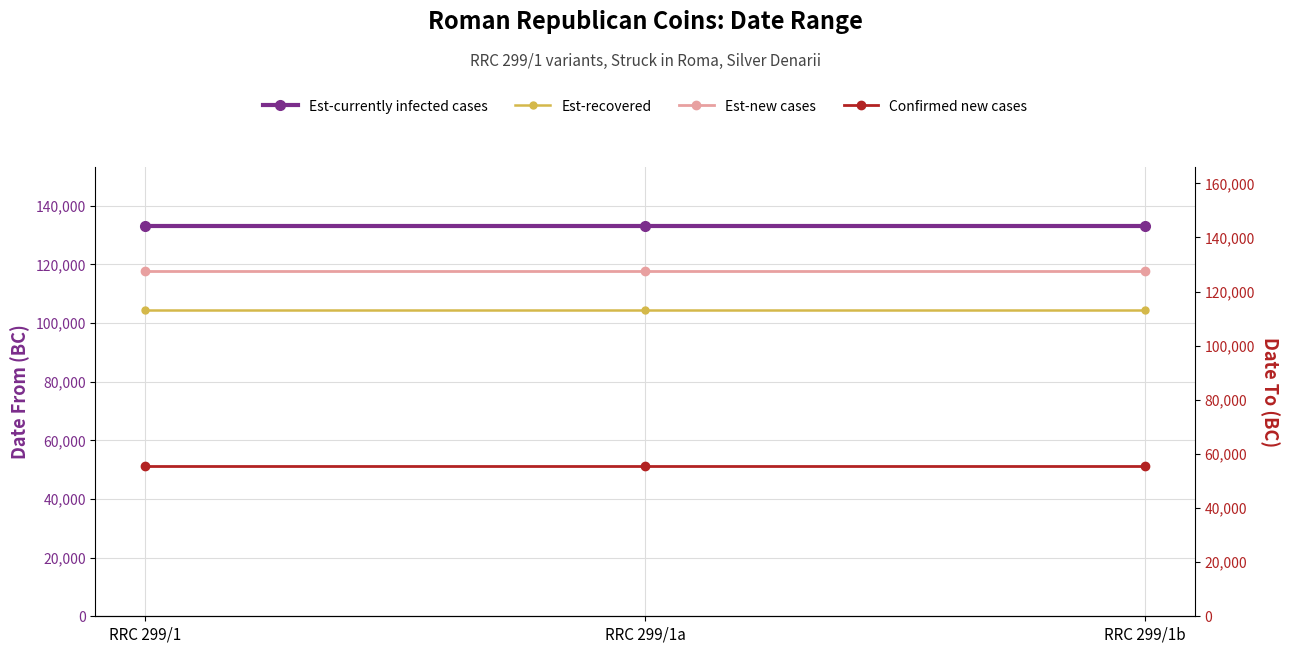

What is the spread (max minus min) of values at RRC 299/1a?

77700